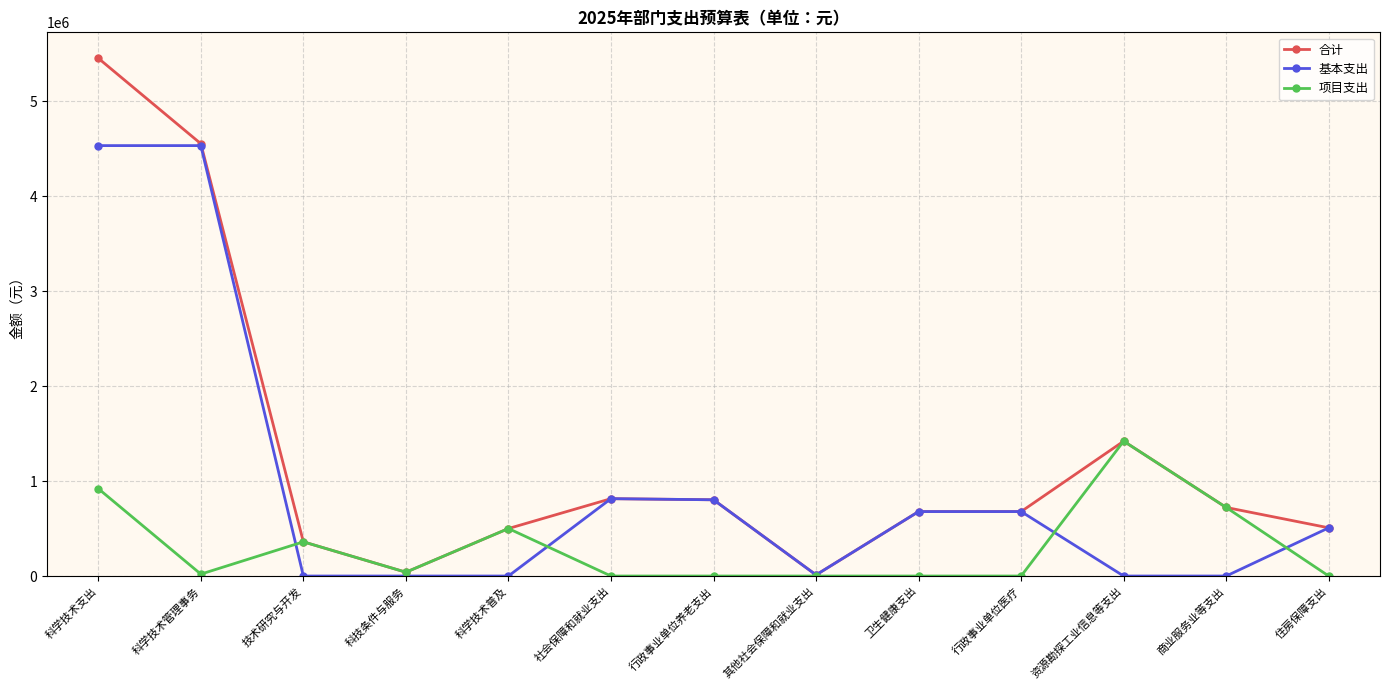

Is it true that 合计 equals 340726.5 at 卫生健康支出?

False